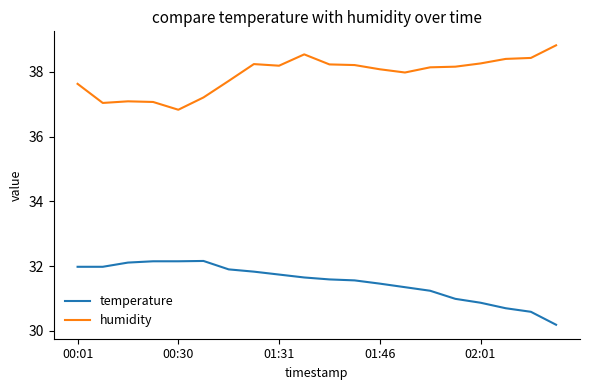

What is the maximum value for humidity?

38.8